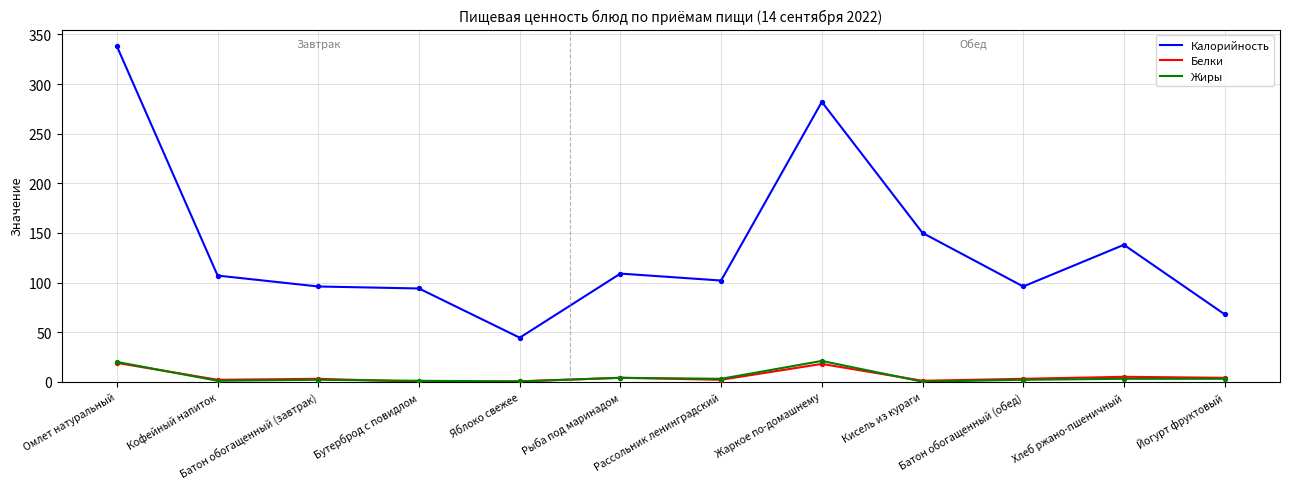

What are all the series names shown in the legend?

Калорийность, Белки, Жиры